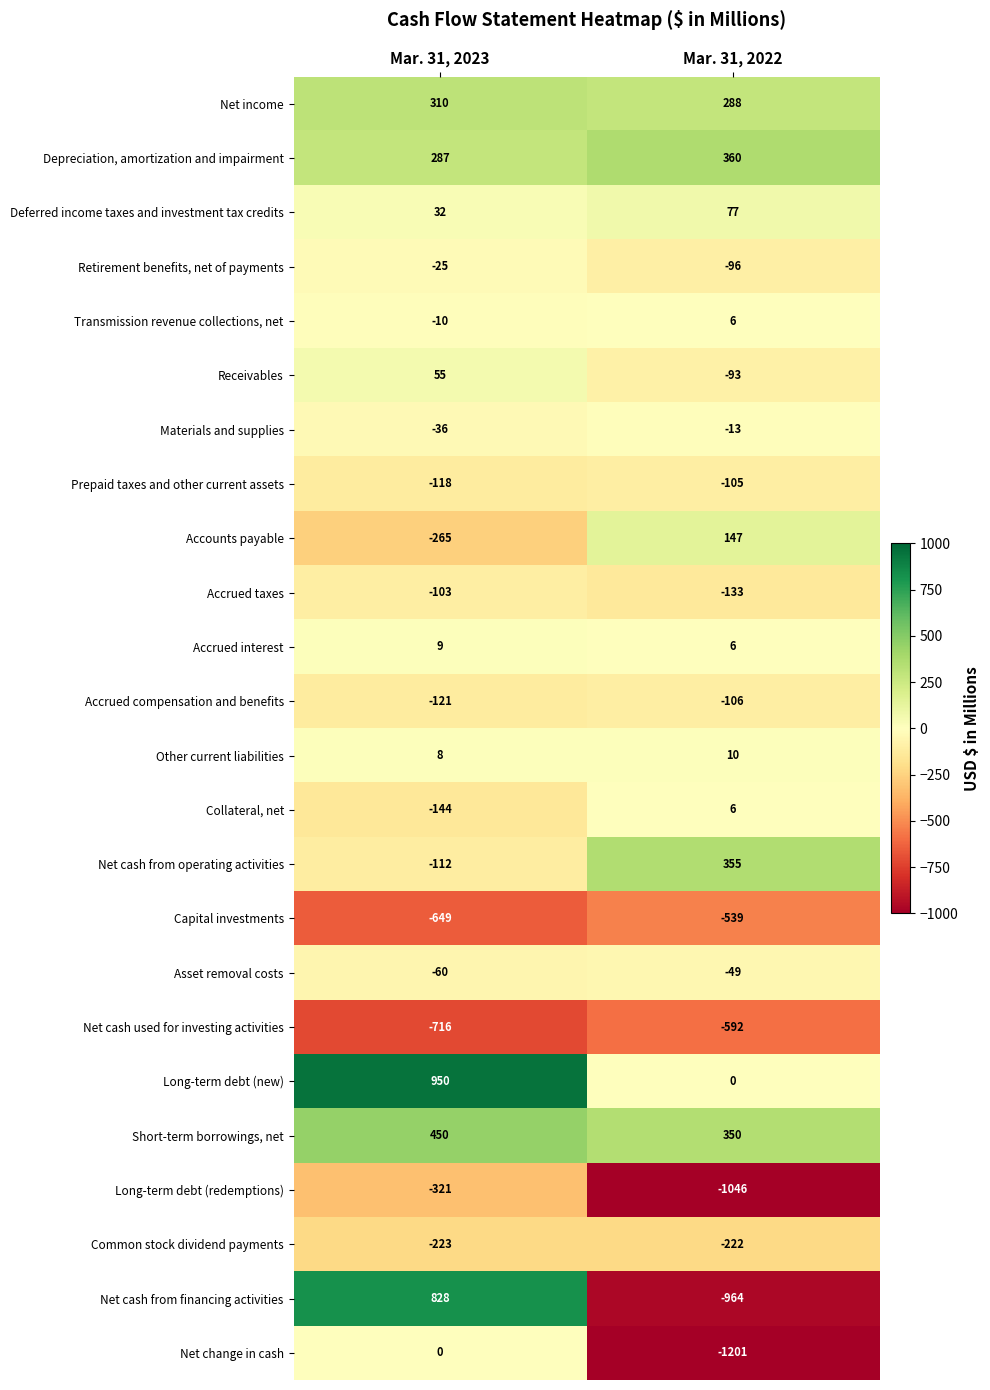

What is the difference between the maximum and minimum values in the Receivables series?

148